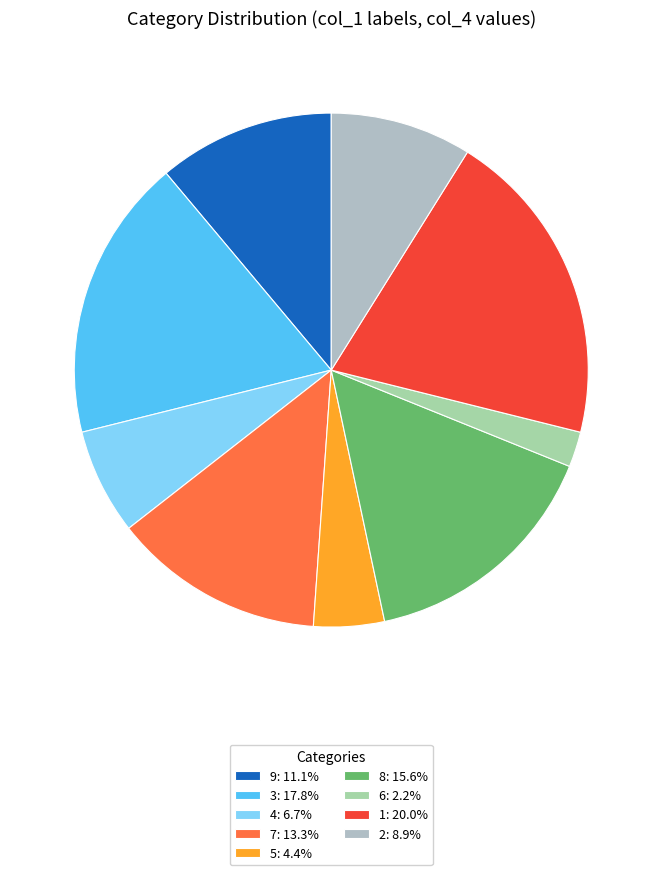

To the nearest percent, what is the average slice percentage?

11%